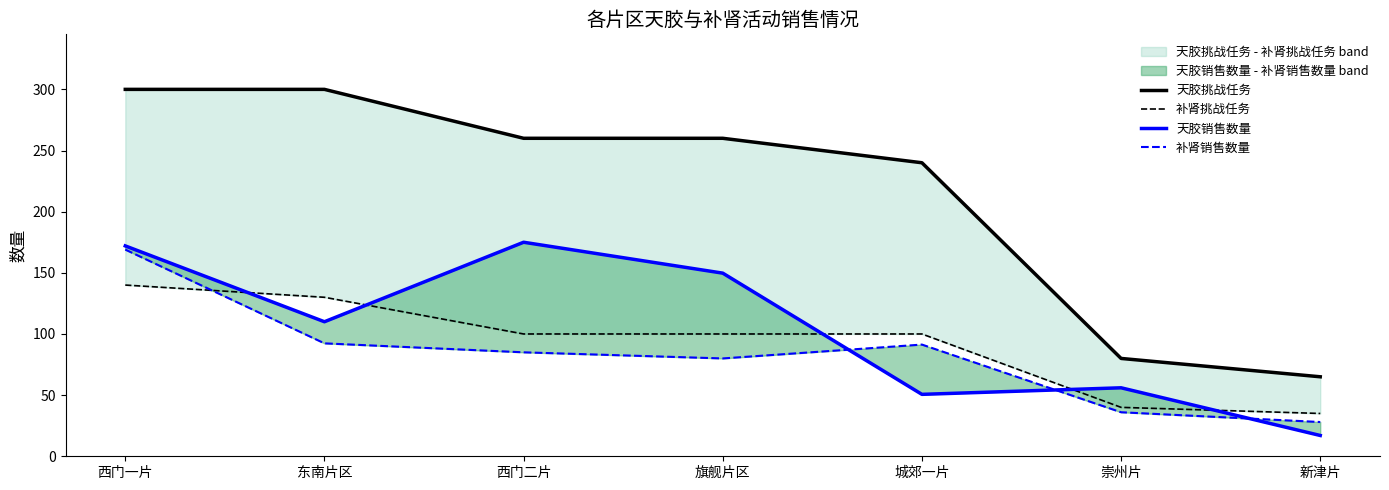

What position from the right is 西门二片?

5